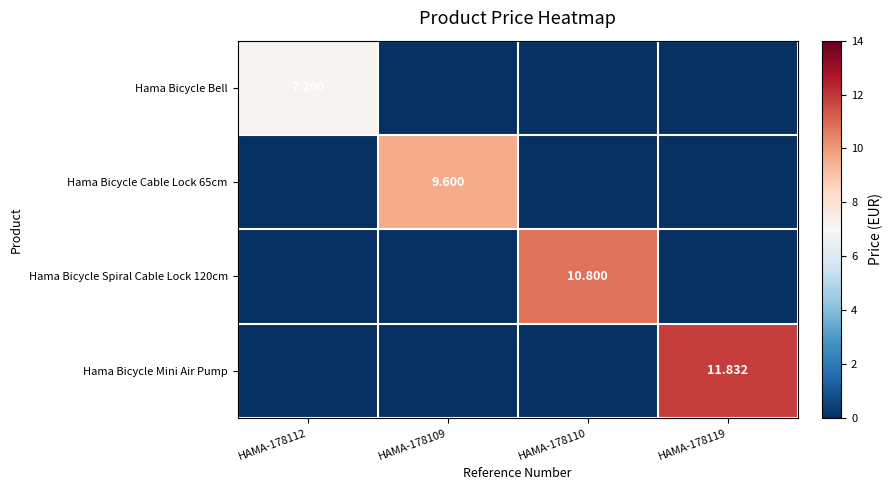

What is the total value across all series at HAMA-178119?

11.8